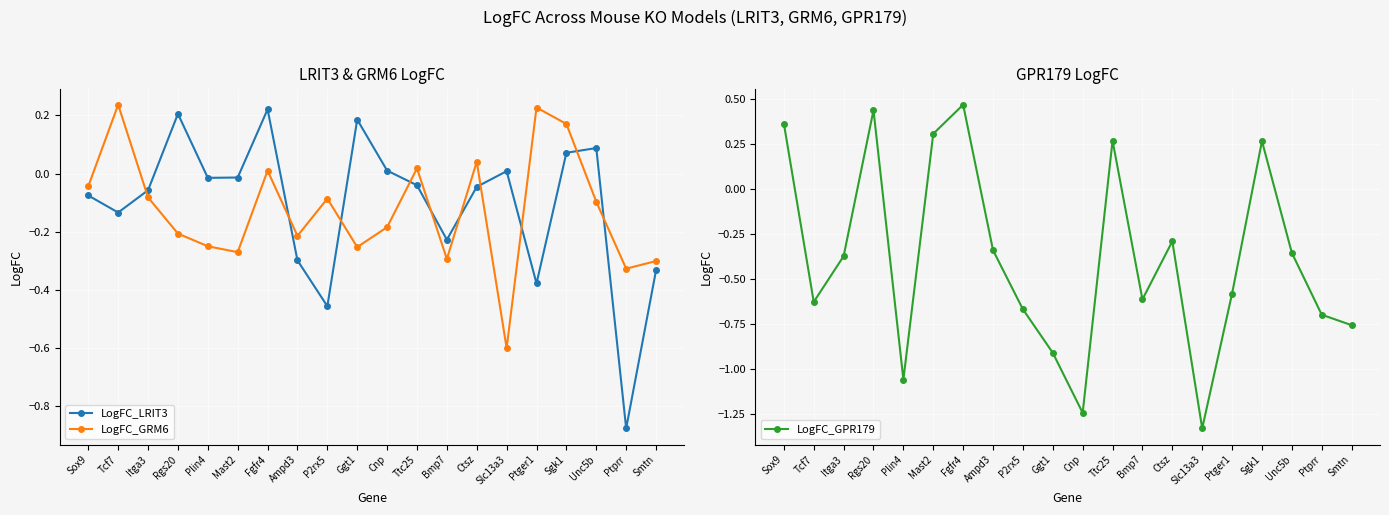

The LogFC_LRIT3 series shows 0.0 at Sgk1. True or false?

False